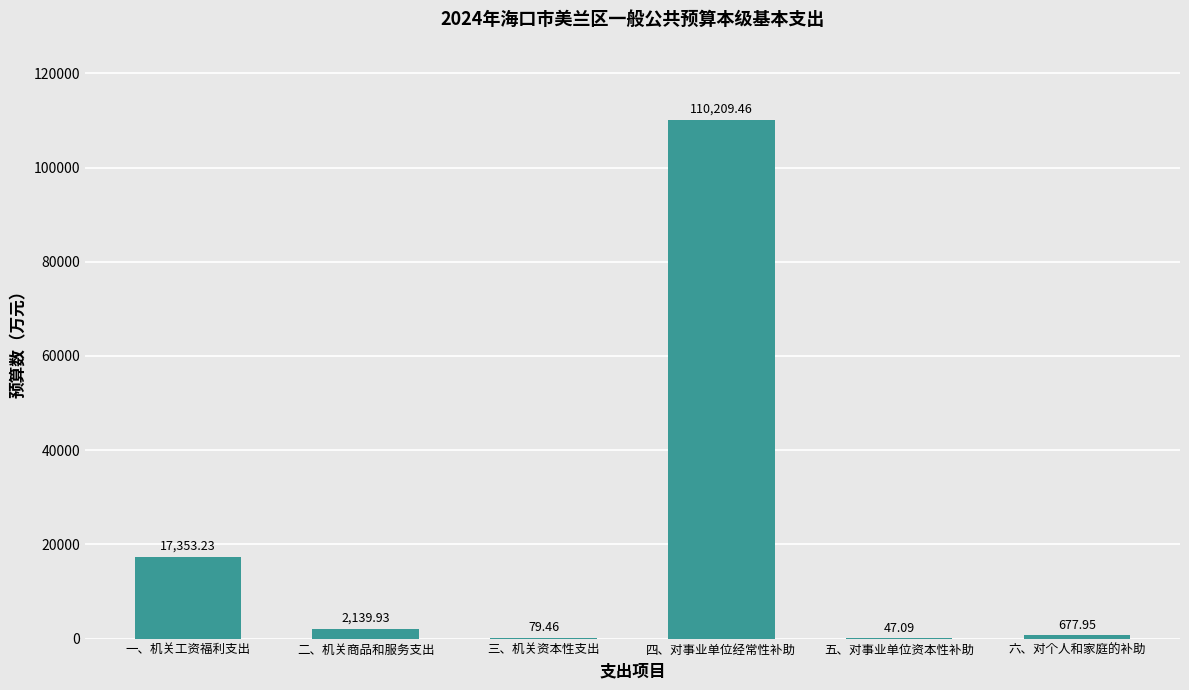

Which label corresponds to the largest value in the chart?

四、对事业单位经常性补助